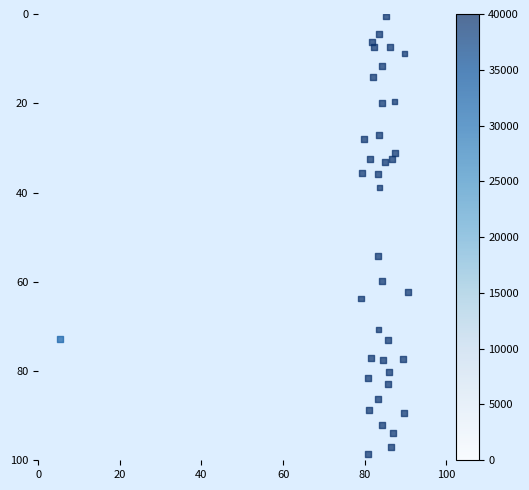

What Y value in the scatter plot is closest to 49?

54.3